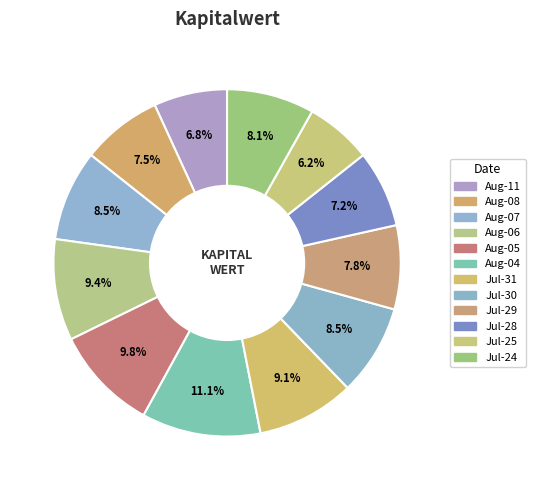

How many segments does this pie chart have?

12